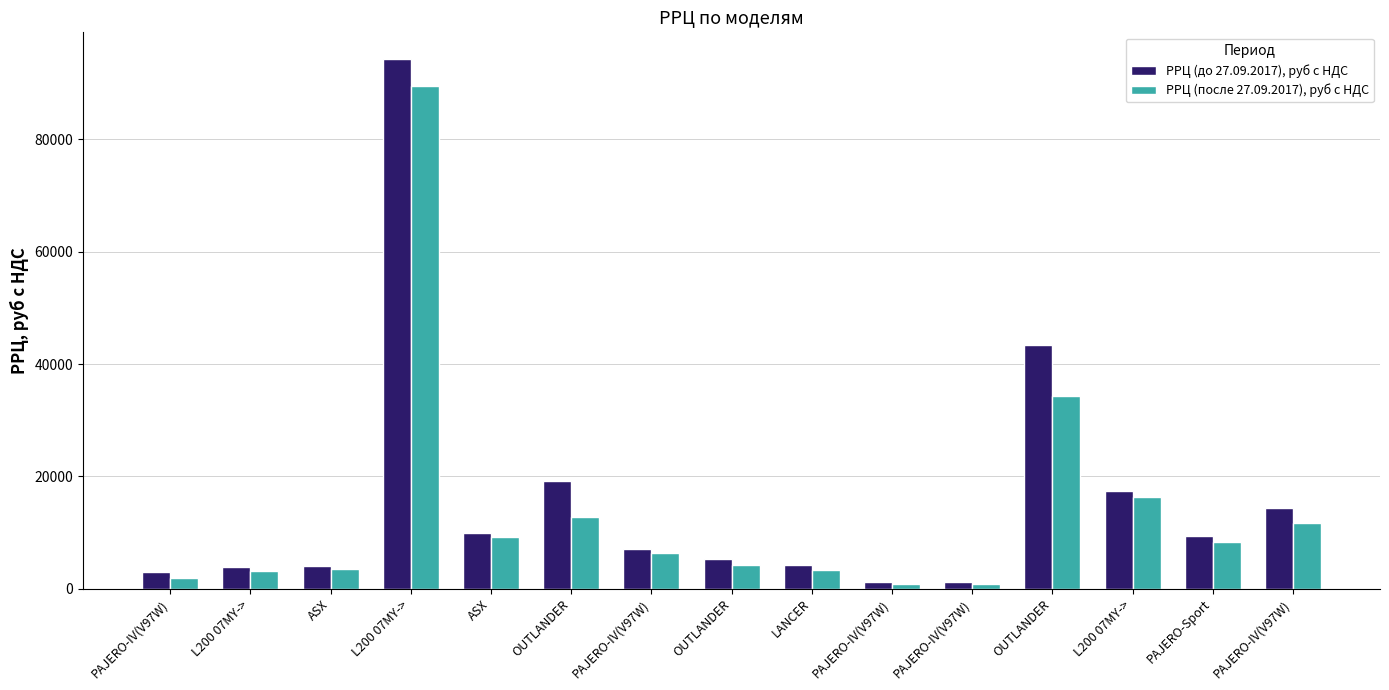

What is the total value across all series at L200 07MY->?

6971